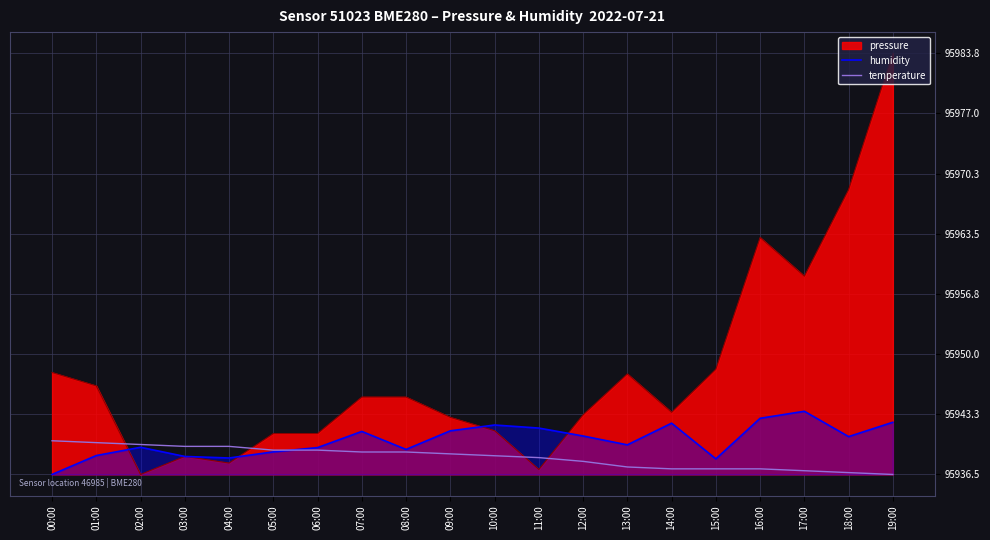

True or false: temperature has a value of 0.6 at 11:00.

False